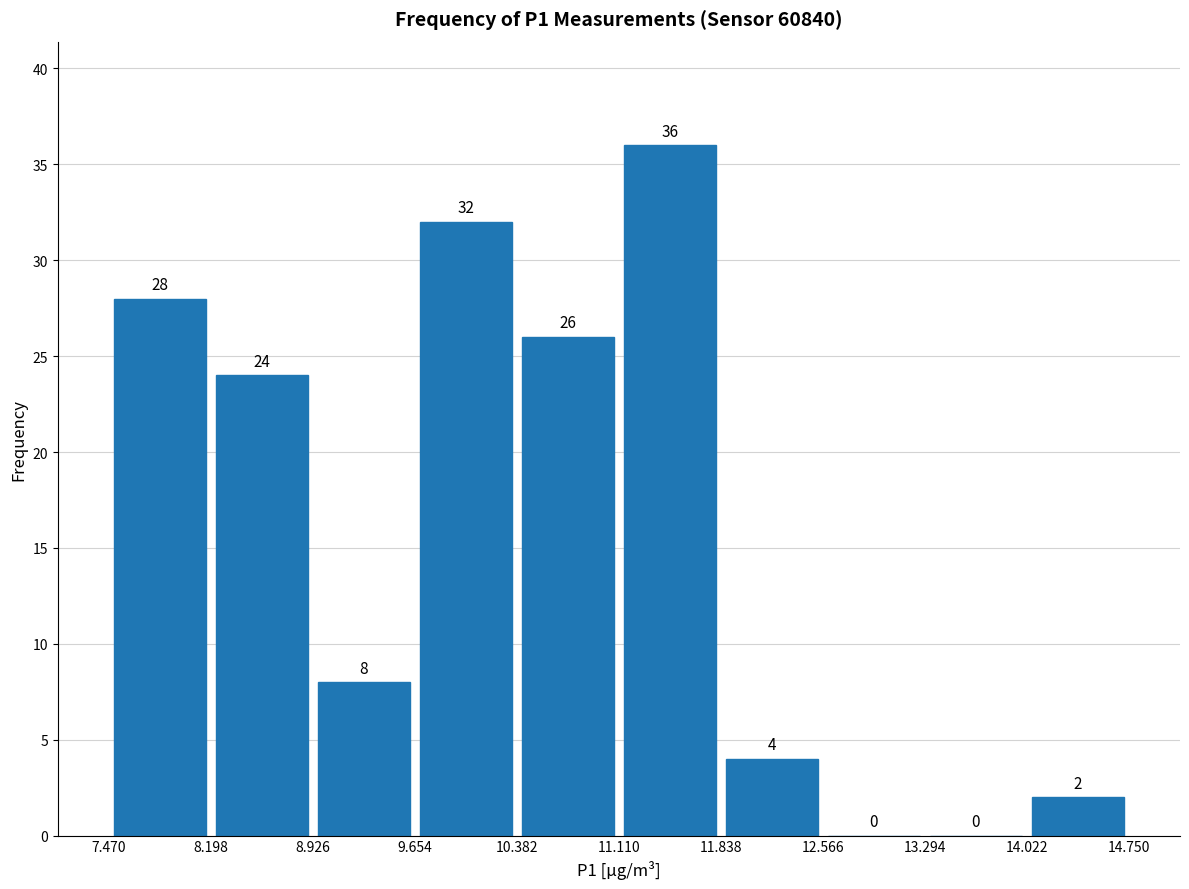

Reading left to right, list every bar in this chart as the range it spans on the x-axis followed by its height.

7.470 to 8.198: 28
8.198 to 8.926: 24
8.926 to 9.654: 8
9.654 to 10.382: 32
10.382 to 11.110: 26
11.110 to 11.838: 36
11.838 to 12.566: 4
12.566 to 13.294: 0
13.294 to 14.022: 0
14.022 to 14.750: 2